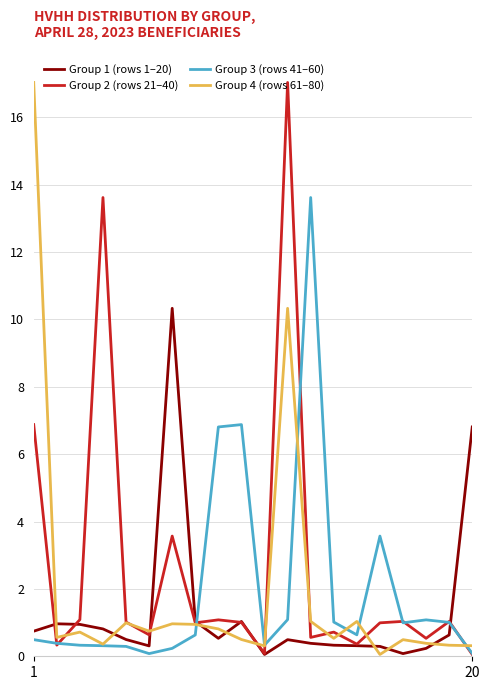

What is the highest value of the Group 4 (rows 61–80) series?

17.0